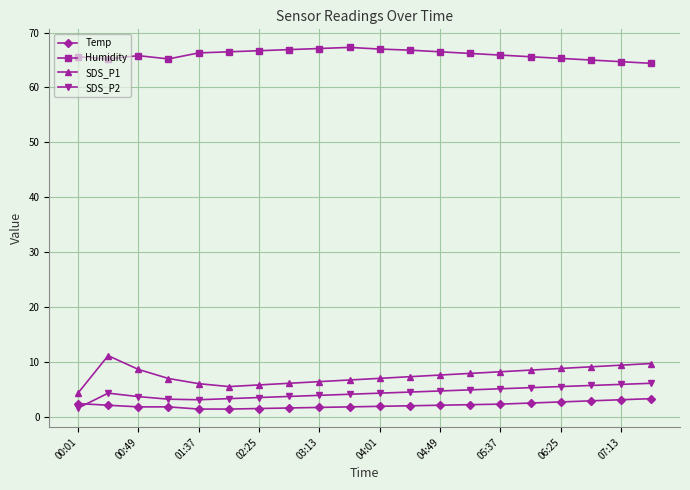

List the series in order of their peak value, highest first.

Humidity, SDS_P1, SDS_P2, Temp